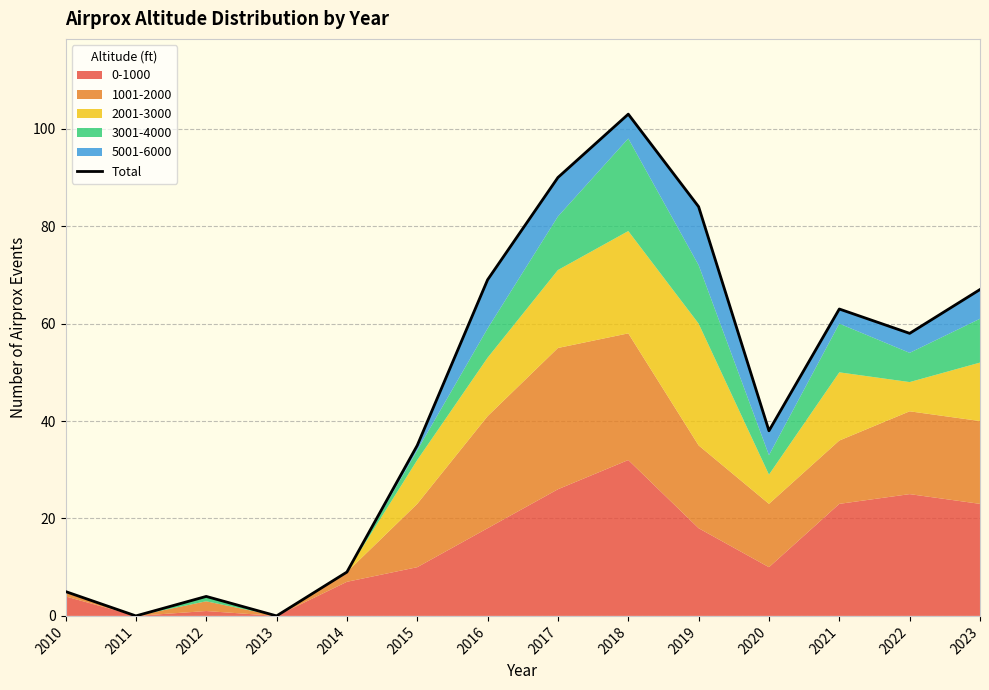

True or false: the data has more than 0 interior local peaks.

True